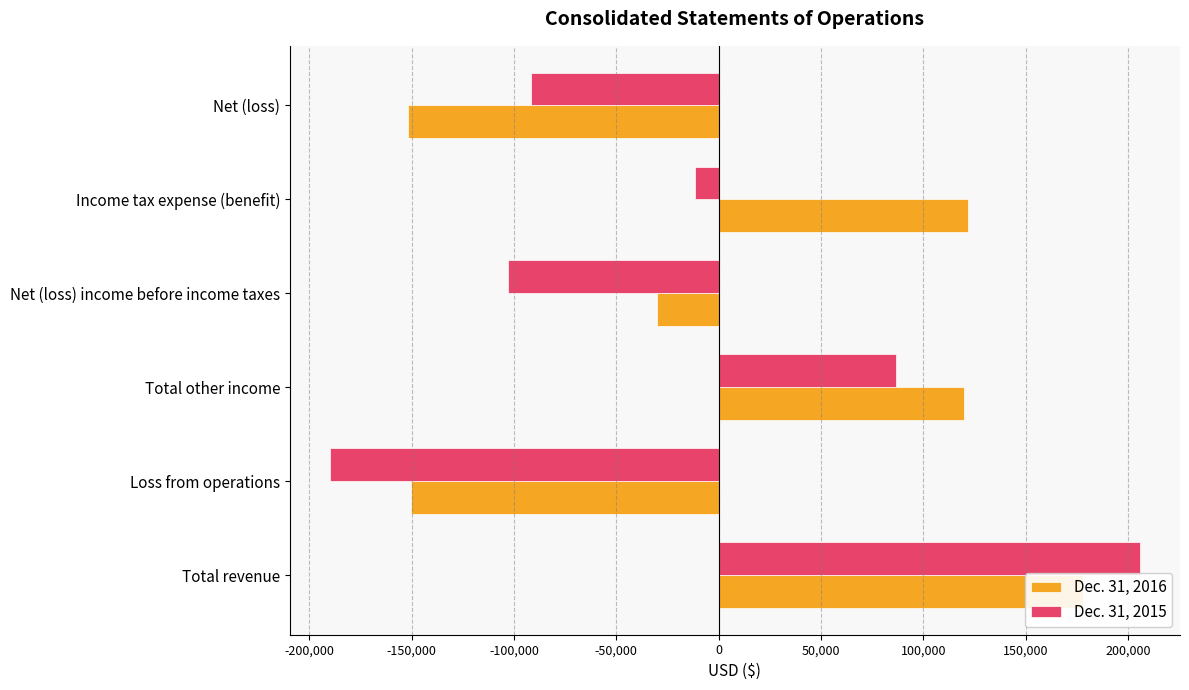

Rank the series at Net (loss) from lowest to highest value.

Dec. 31, 2016, Dec. 31, 2015